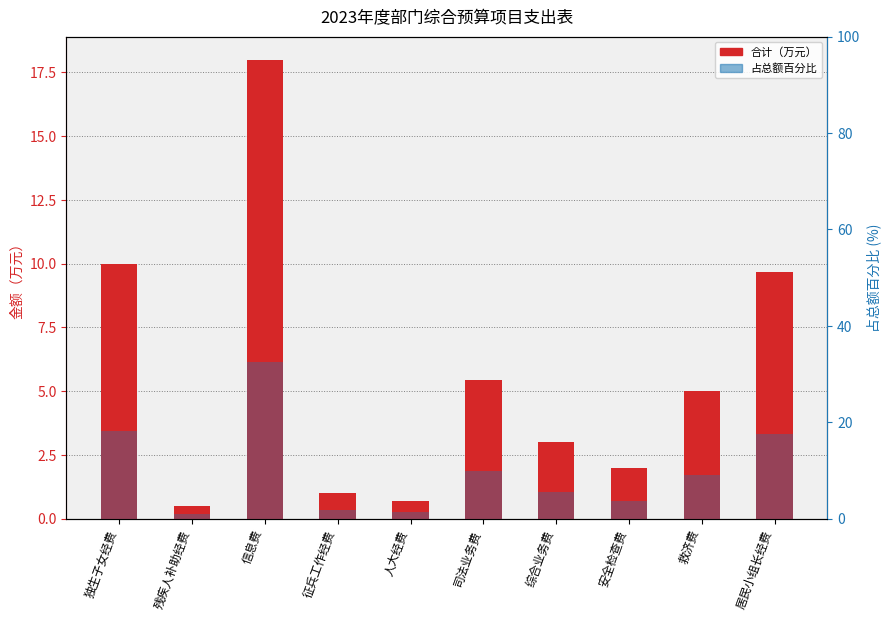

What is the total value across all series at 司法业务费?

15.3